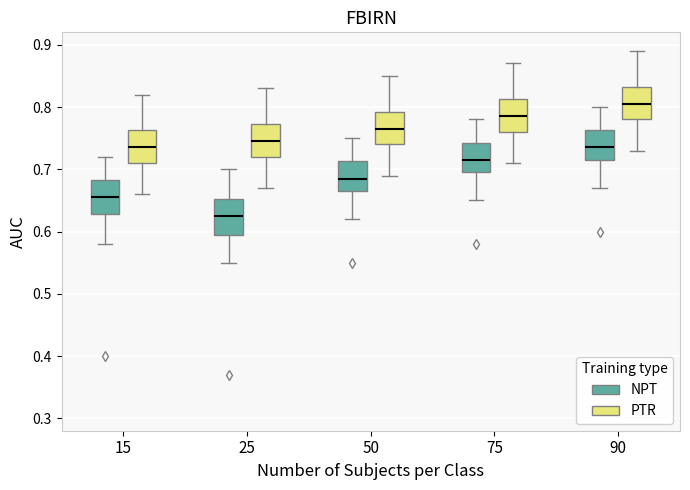

Reading left to right, transcribe this box plot: for each box, give where its median line is, the range the box spans, and where its two whiskers end, as read against the y-axis. The values are not printed on the chart, so give them approximately, as read against the axis.

15 (NPT): median 0.66, box 0.63 to 0.68, whiskers 0.58 to 0.72
15 (PTR): median 0.74, box 0.71 to 0.76, whiskers 0.66 to 0.82
25 (NPT): median 0.63, box 0.60 to 0.65, whiskers 0.55 to 0.70
25 (PTR): median 0.75, box 0.72 to 0.77, whiskers 0.67 to 0.83
50 (NPT): median 0.69, box 0.67 to 0.71, whiskers 0.62 to 0.75
50 (PTR): median 0.77, box 0.74 to 0.79, whiskers 0.69 to 0.85
75 (NPT): median 0.72, box 0.70 to 0.74, whiskers 0.65 to 0.78
75 (PTR): median 0.79, box 0.76 to 0.81, whiskers 0.71 to 0.87
90 (NPT): median 0.74, box 0.72 to 0.76, whiskers 0.67 to 0.80
90 (PTR): median 0.81, box 0.78 to 0.83, whiskers 0.73 to 0.89